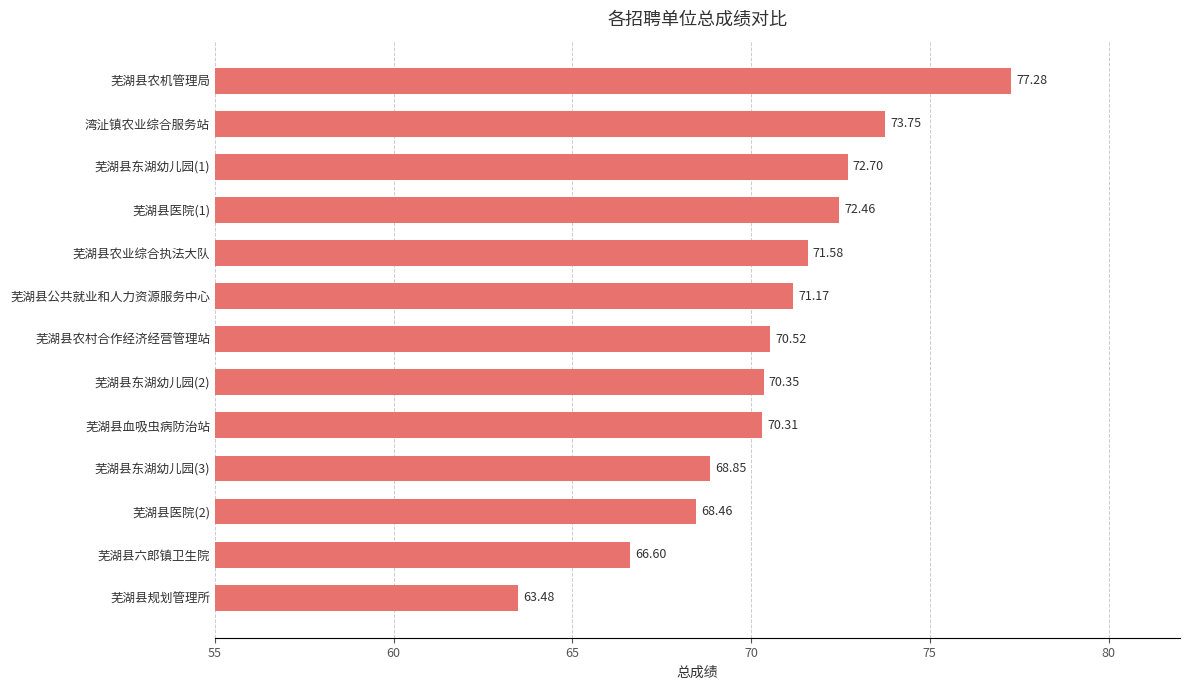

Approximately how many times larger is the value at 芜湖县农业综合执法大队 compared to 芜湖县血吸虫病防治站?

1.0